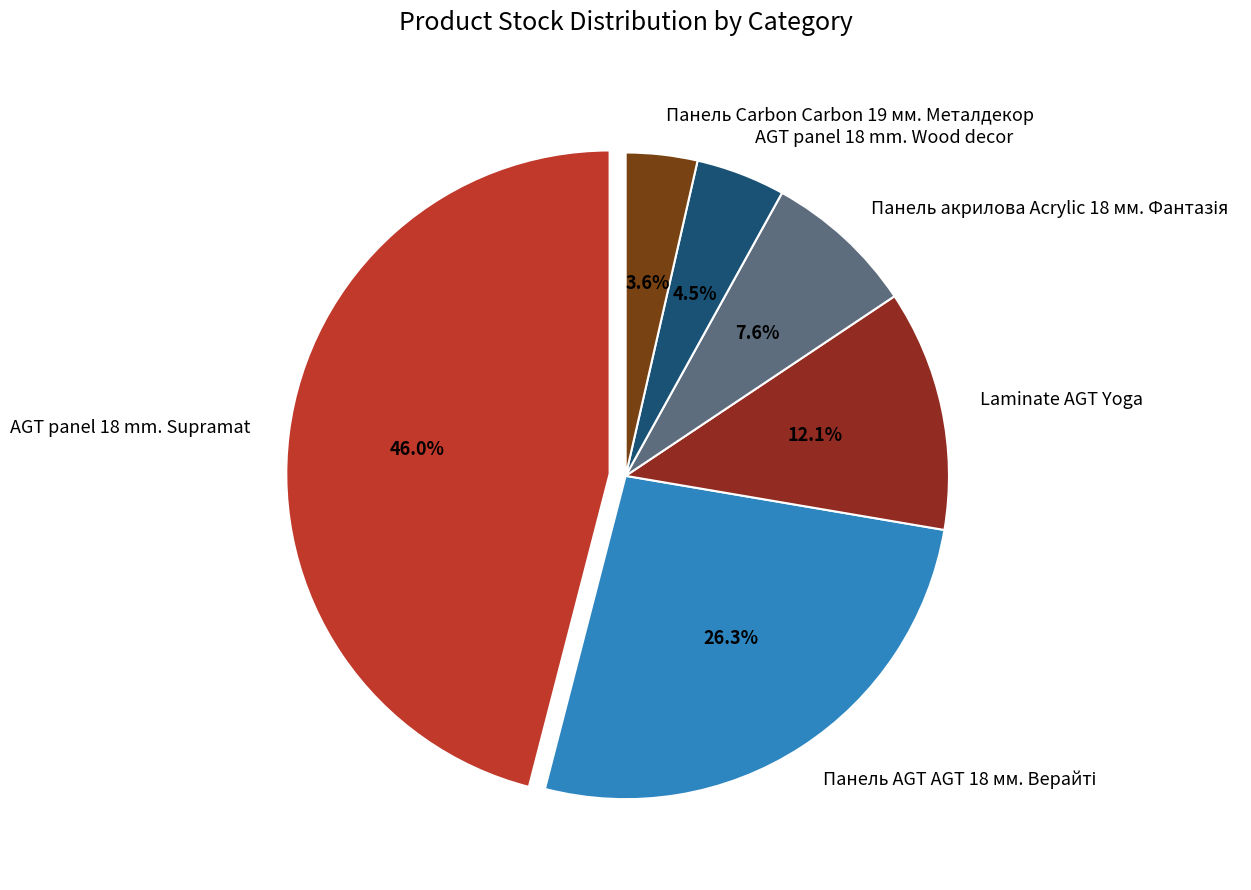

What is the largest slice in the pie chart?

AGT panel 18 mm. Supramat